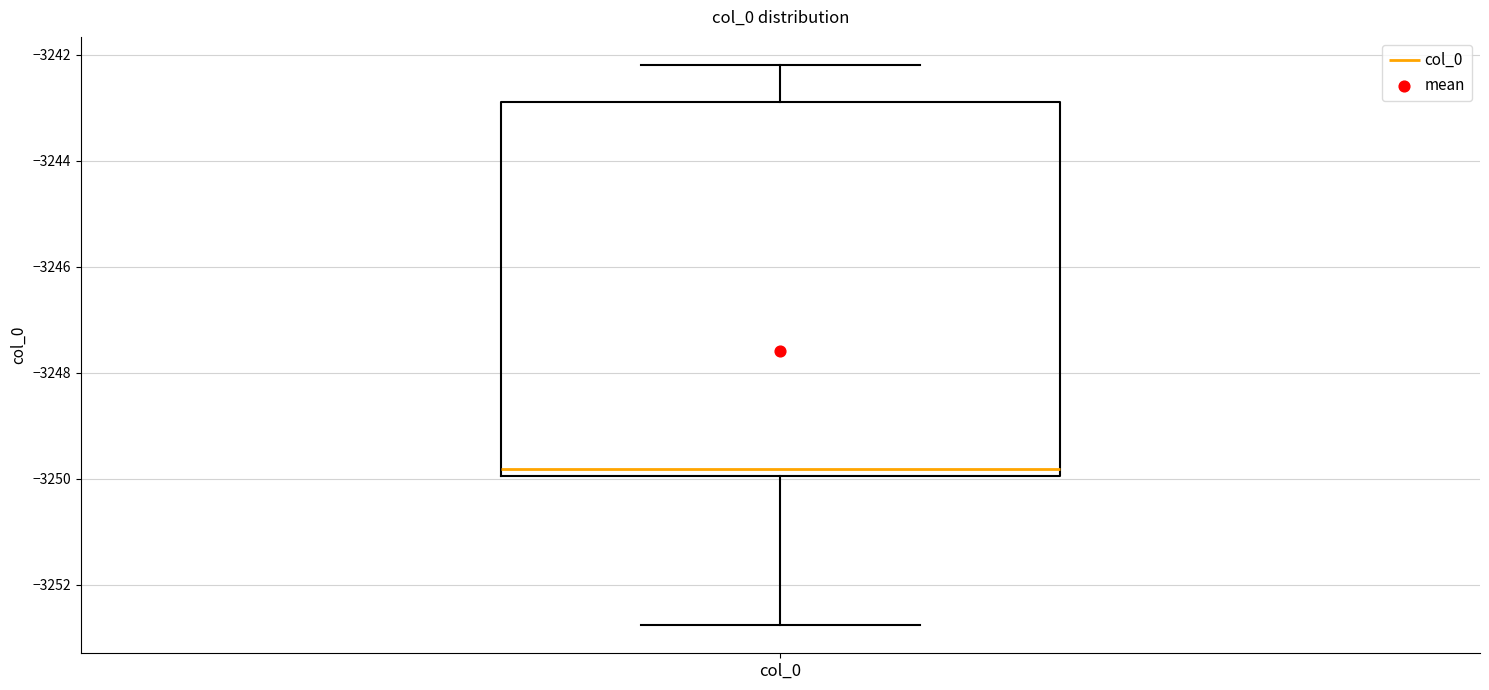

Read this box plot against the y-axis: the position of the median line, the range covered by the box, and the ends of both whiskers. The values are not printed on the chart, so give them approximately, as read against the axis.

median -3249.8, box -3250.0 to -3242.8, whiskers -3252.8 to -3242.2